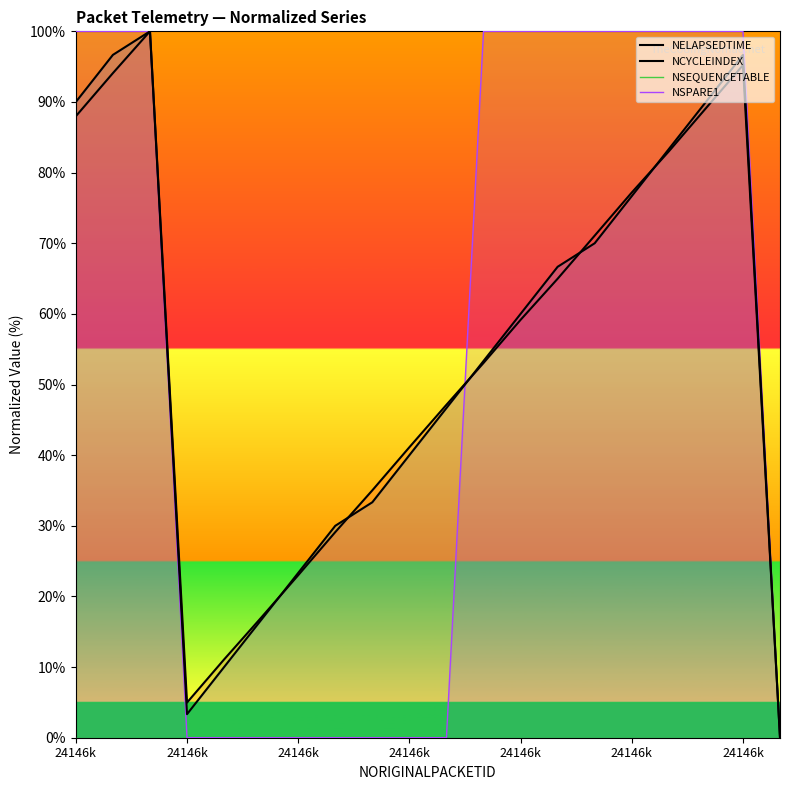

The value of NSEQUENCETABLE at 24146k is 0.0. True or false?

True